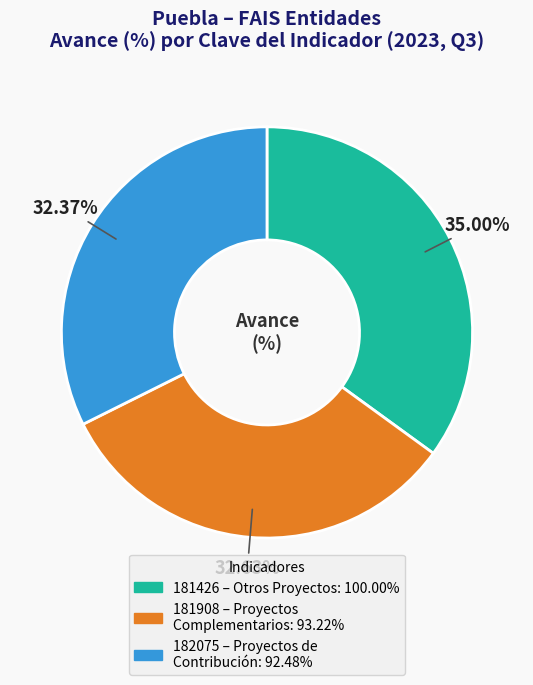

Count the number of slices in the pie.

3